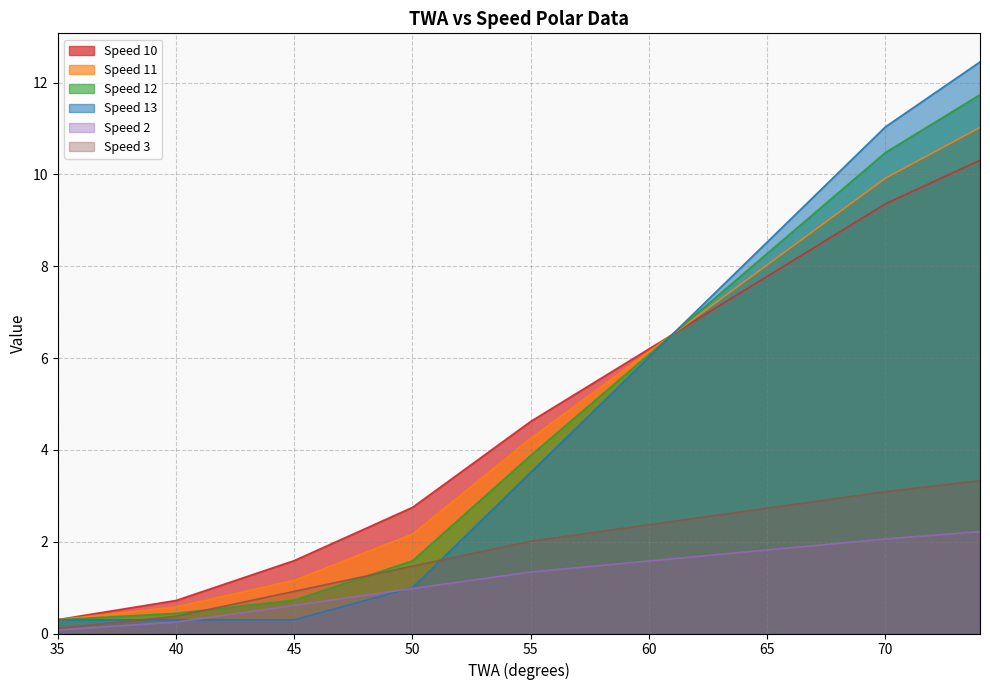

Rank the series at 41 from lowest to highest value.

Speed 13, Speed 3, Speed 2, Speed 12, Speed 11, Speed 10